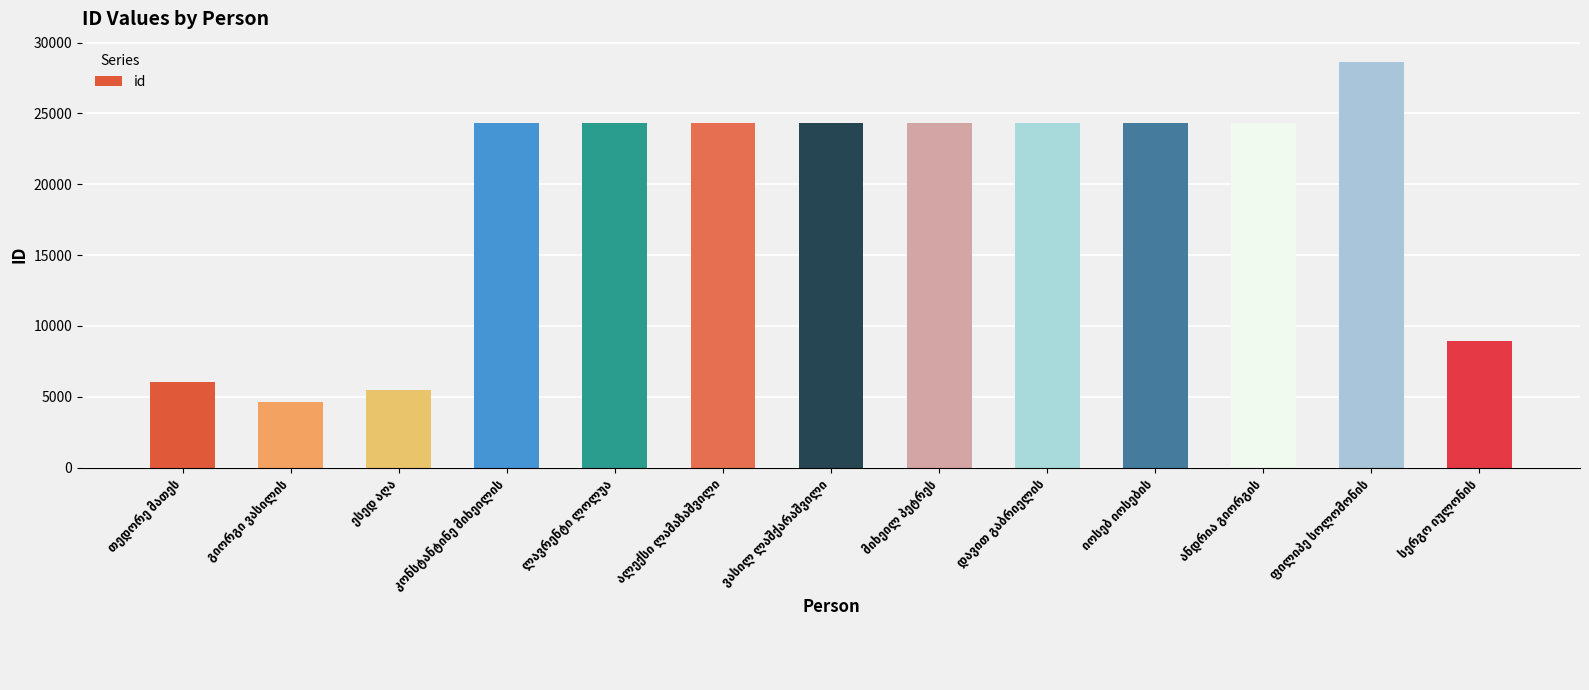

What is the maximum value shown in the chart?

28629